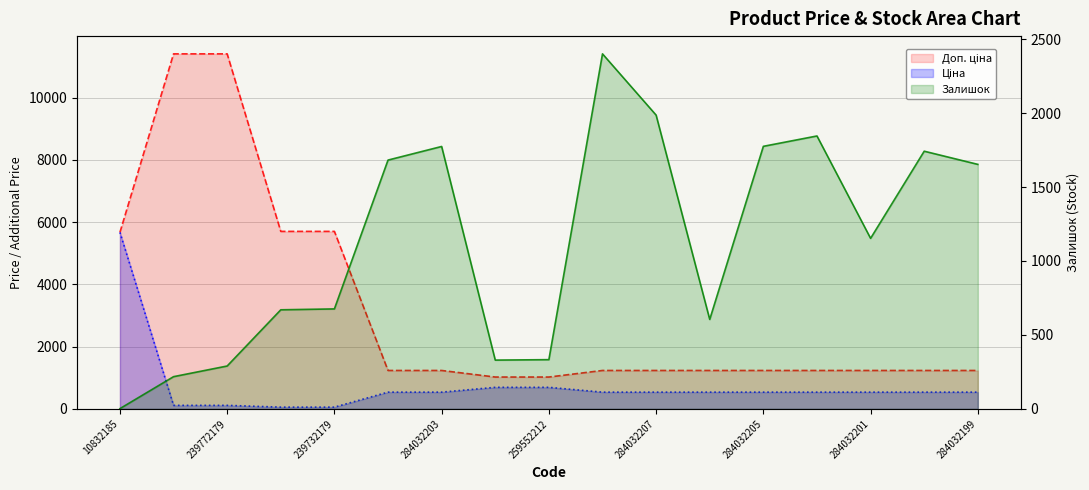

Reading left to right, list all the values displayed in this chart.

Ціна: 5673.8	114.1	114.1	57.0	57.0	539.0	539.0	693.7	693.7	539.0	539.0	539.0	539.0	539.0	539.0	539.0	539.0
Доп. ціна: 5673.8	11410.0	11410.0	5705.0	5705.0	1235.4	1235.4	1024.6	1024.6	1235.4	1235.4	1235.4	1235.4	1235.4	1235.4	1235.4	1235.4
Залишок: 2.0	218.0	290.0	670.0	676.0	1682.0	1774.0	330.0	333.0	2400.0	1986.0	605.0	1775.0	1845.0	1153.0	1742.0	1653.0